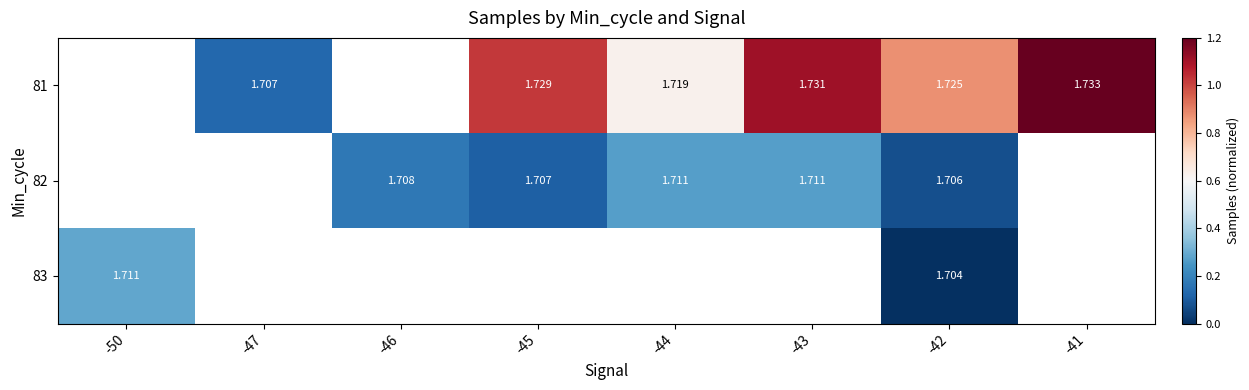

The 82 series shows 0.2 at -46. True or false?

True